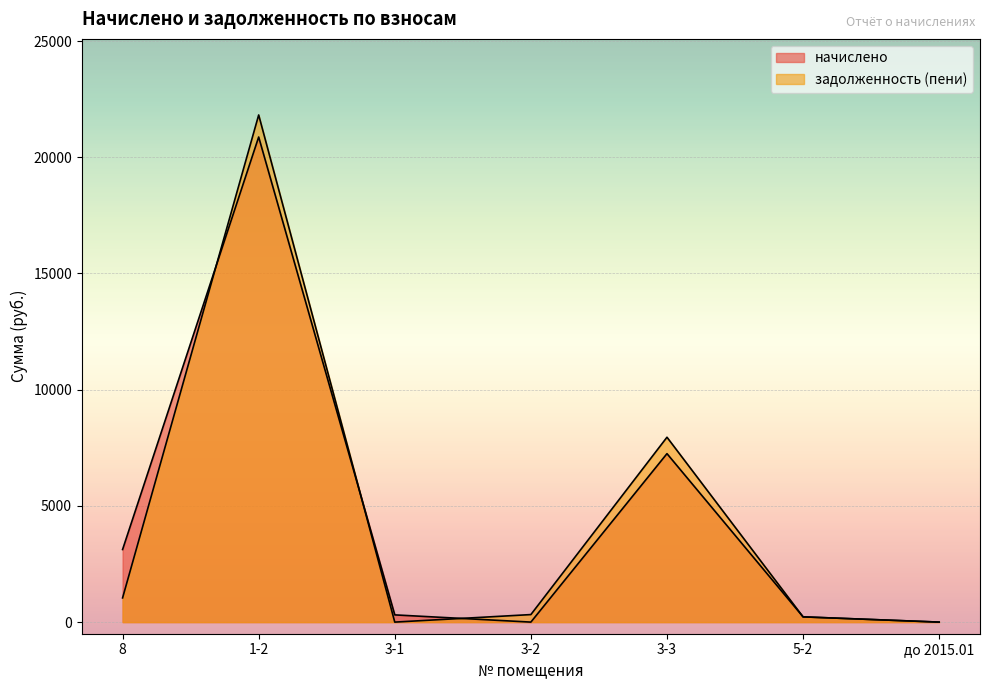

How many positive values does the начислено series have?

5